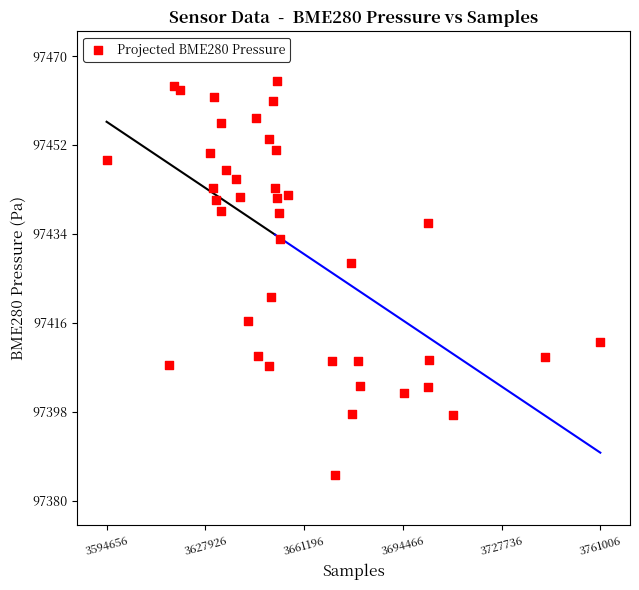

What is the range of X values (max minus min)?

166350.0